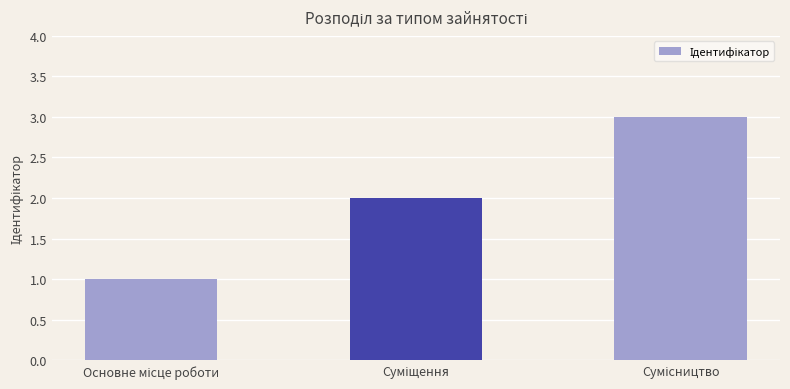

What is the smallest value displayed?

1